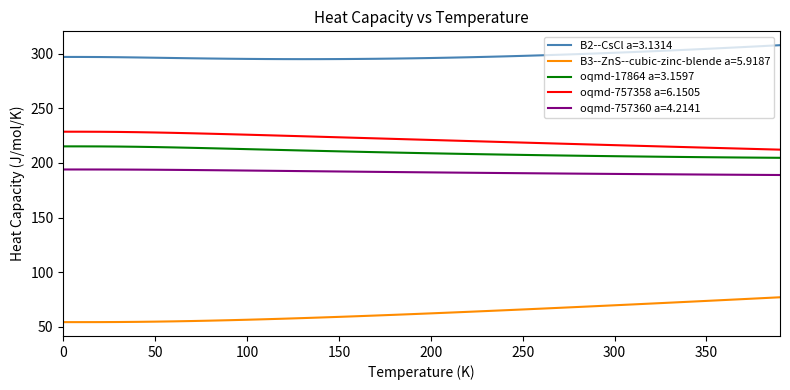

Does the chart display data point markers on the line(s)?

No